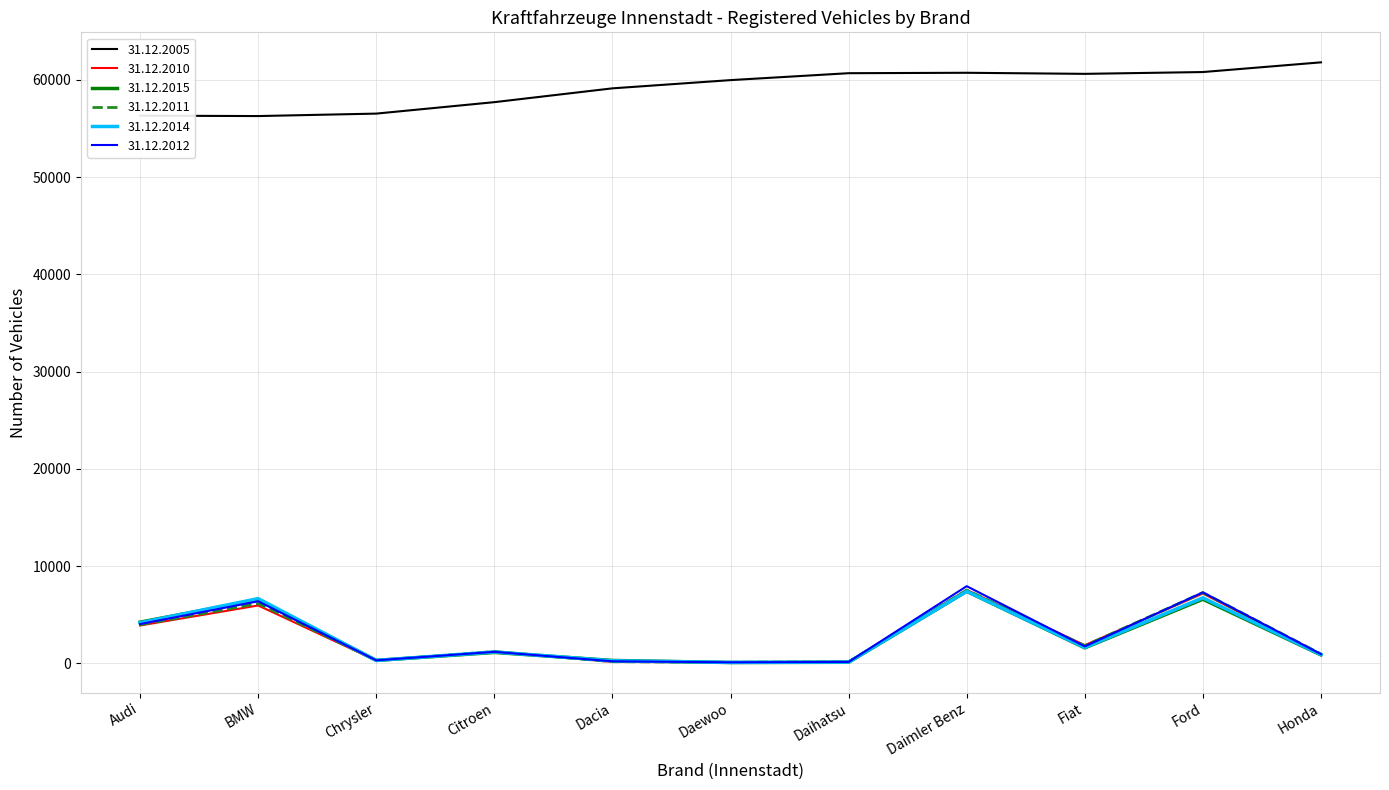

What is the difference between the highest and lowest values at Daimler Benz?

53315